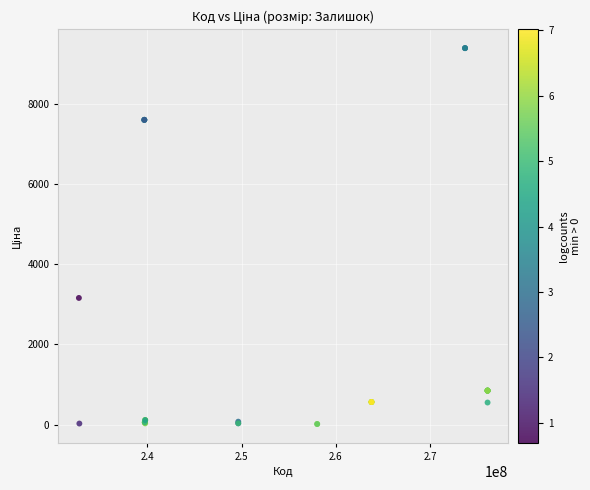

What Y value in the scatter plot is closest to 4699?

3157.9